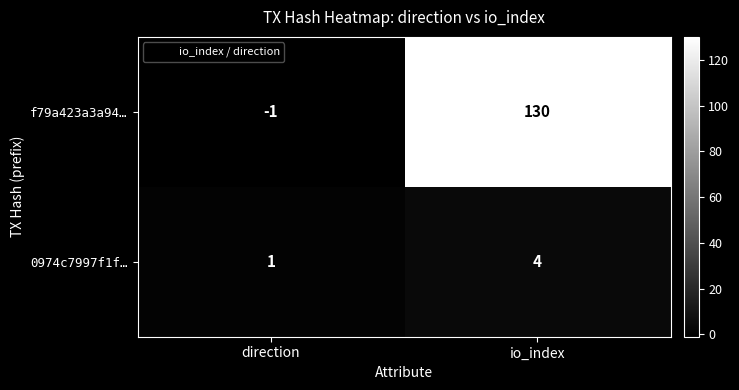

Rank the series at io_index from lowest to highest value.

0974c7997f1f…, f79a423a3a94…